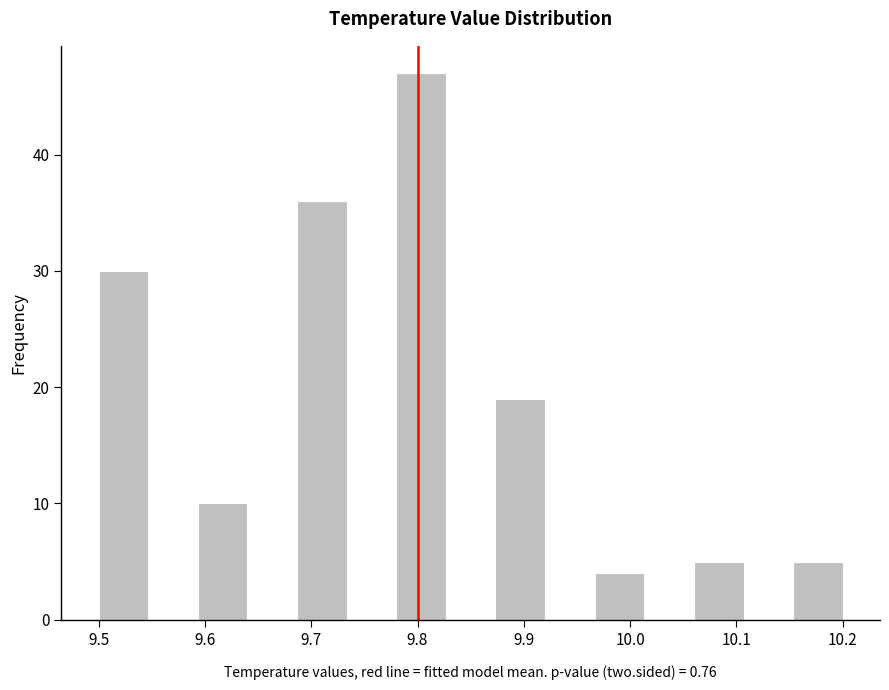

Reading left to right, transcribe this chart: for each bar, give the range it covers on the x-axis and its height. Neither the bar edges nor the heights are printed on the chart, so give them approximately, as read against the axes.

9.50 to 9.55: 30
9.55 to 9.59: 0
9.59 to 9.64: 10
9.64 to 9.69: 0
9.69 to 9.73: 36
9.73 to 9.78: 0
9.78 to 9.83: 47
9.83 to 9.87: 0
9.87 to 9.92: 19
9.92 to 9.97: 0
9.97 to 10.01: 4
10.01 to 10.06: 0
10.06 to 10.11: 5
10.11 to 10.15: 0
10.15 to 10.20: 5